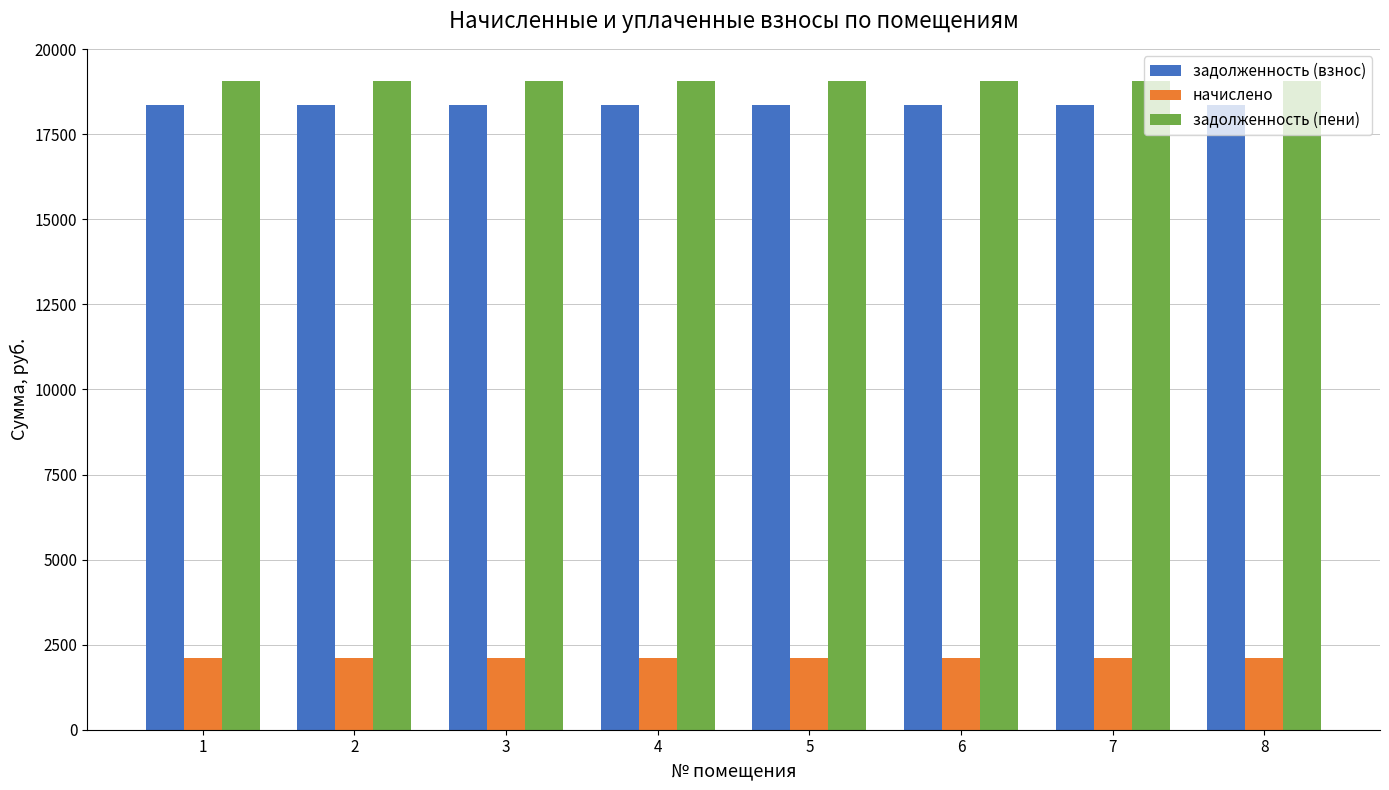

Are the bars grouped side by side (vs. stacked)?

Yes